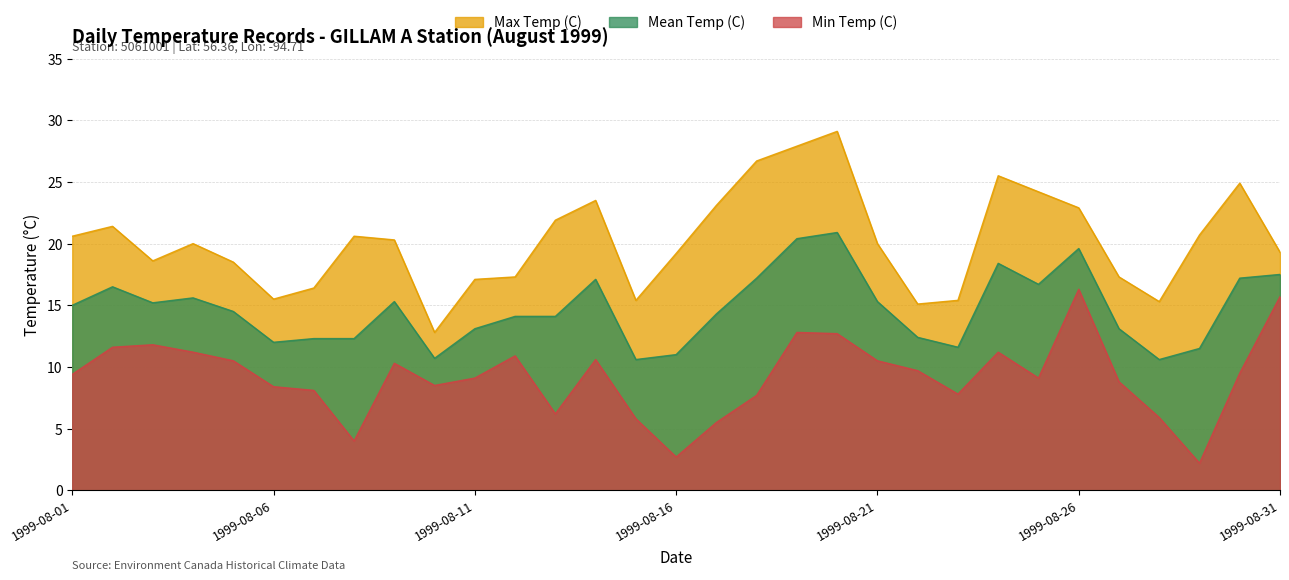

What is the value of the Max Temp (C) point at the 1st from the left?

20.6